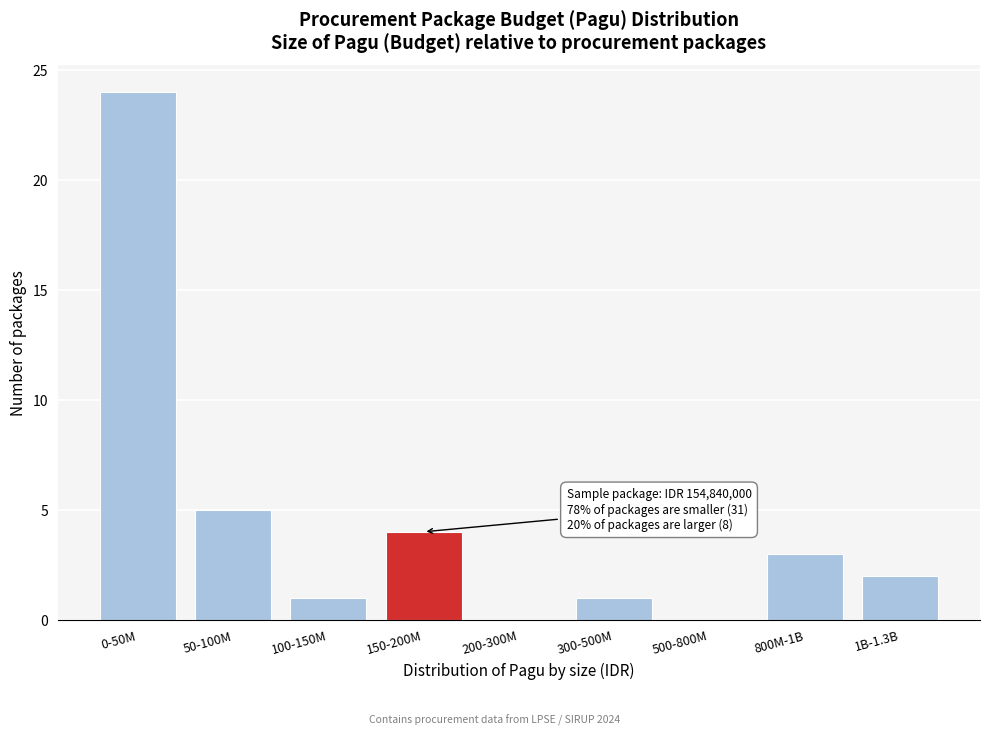

Reading left to right, extract all data points from this chart.

0-50M=24	50-100M=5	100-150M=1	150-200M=4	200-300M=0	300-500M=1	500-800M=0	800M-1B=3	1B-1.3B=2